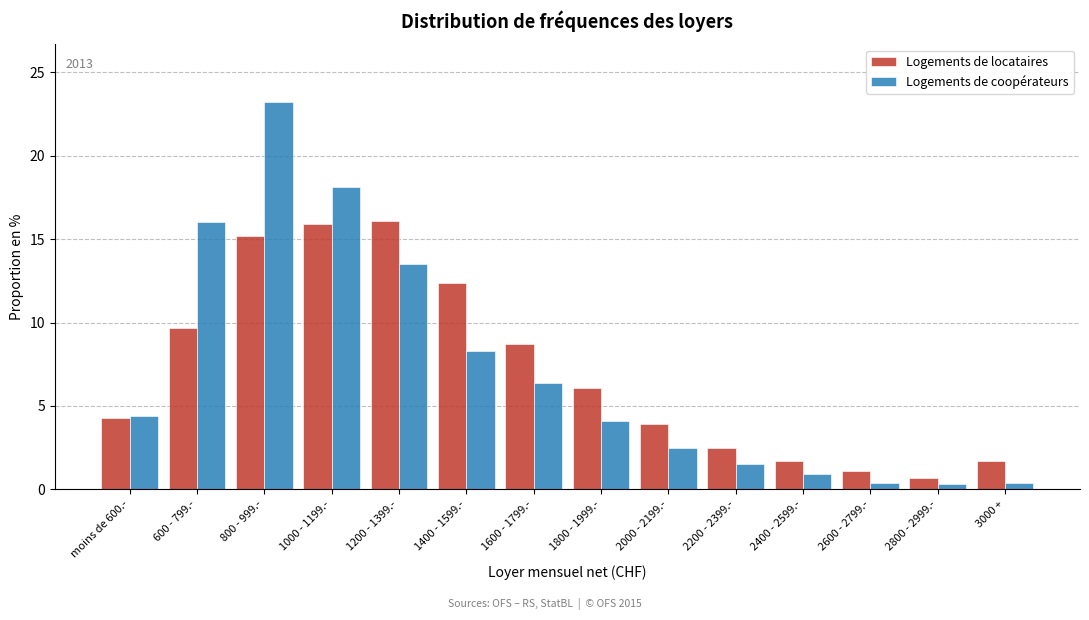

Read the Logements de locataires value at 800 - 999.-.

15.2